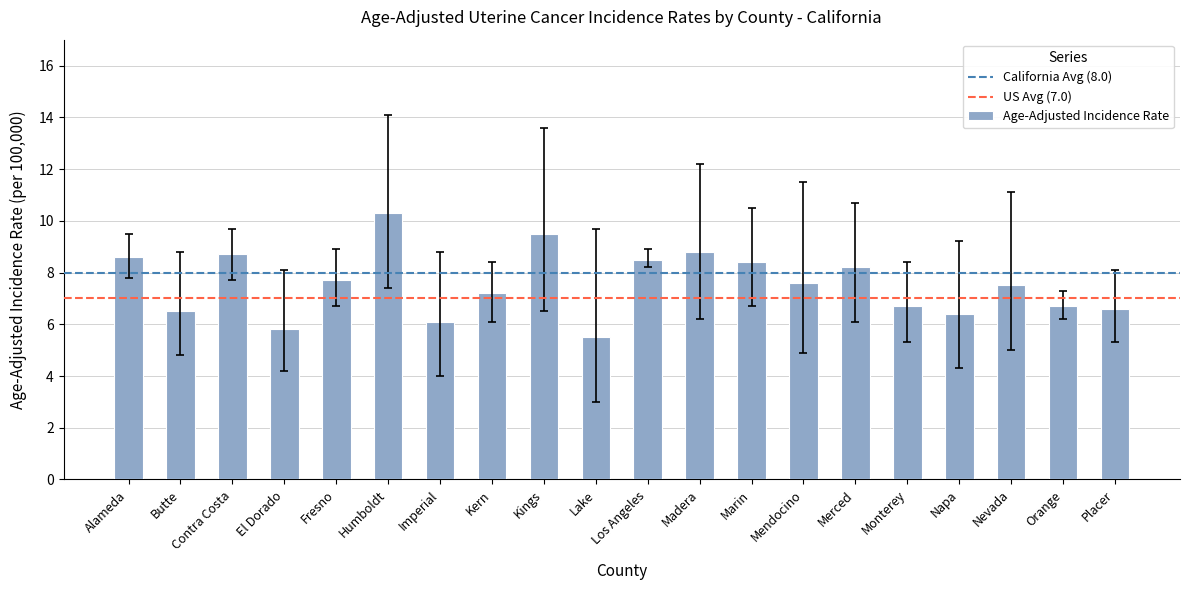

At which label does the data first exceed 7?

Alameda